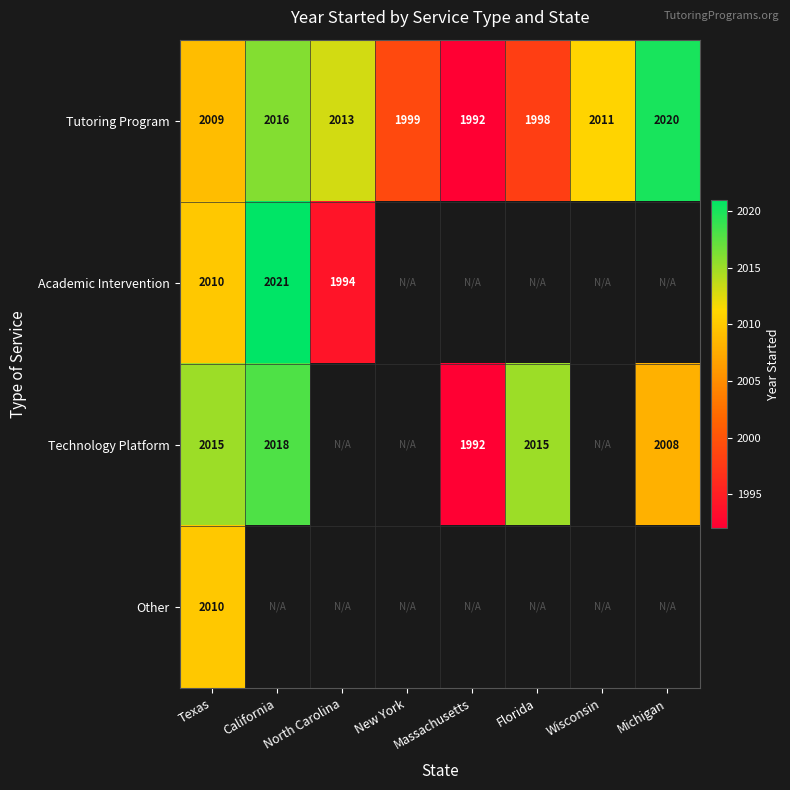

At which category is the sum across all series the highest?

Texas